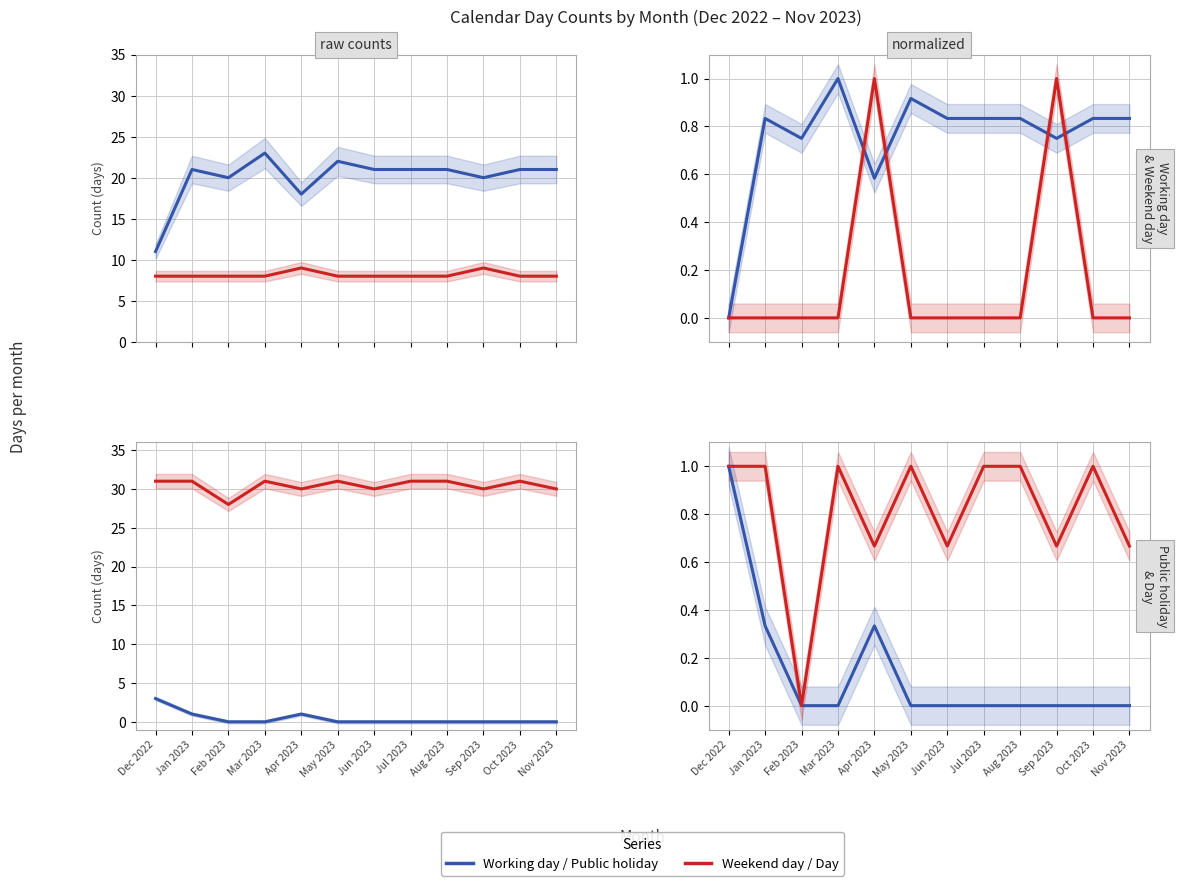

Which series has the widest spread of values?

Working day